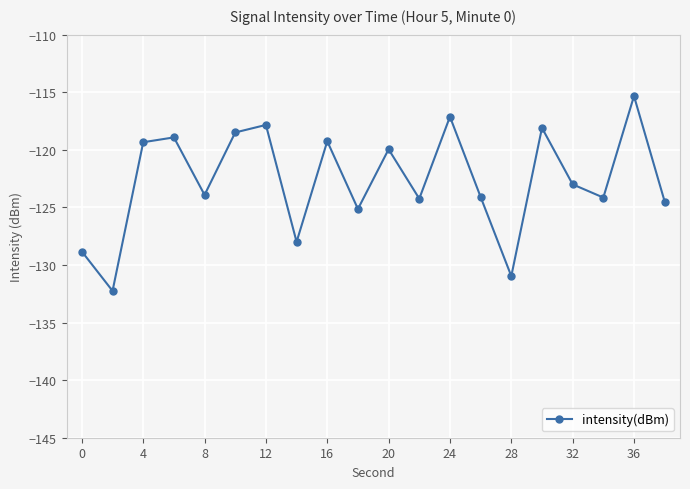

What is the value of the 9th point from the left?

-119.3